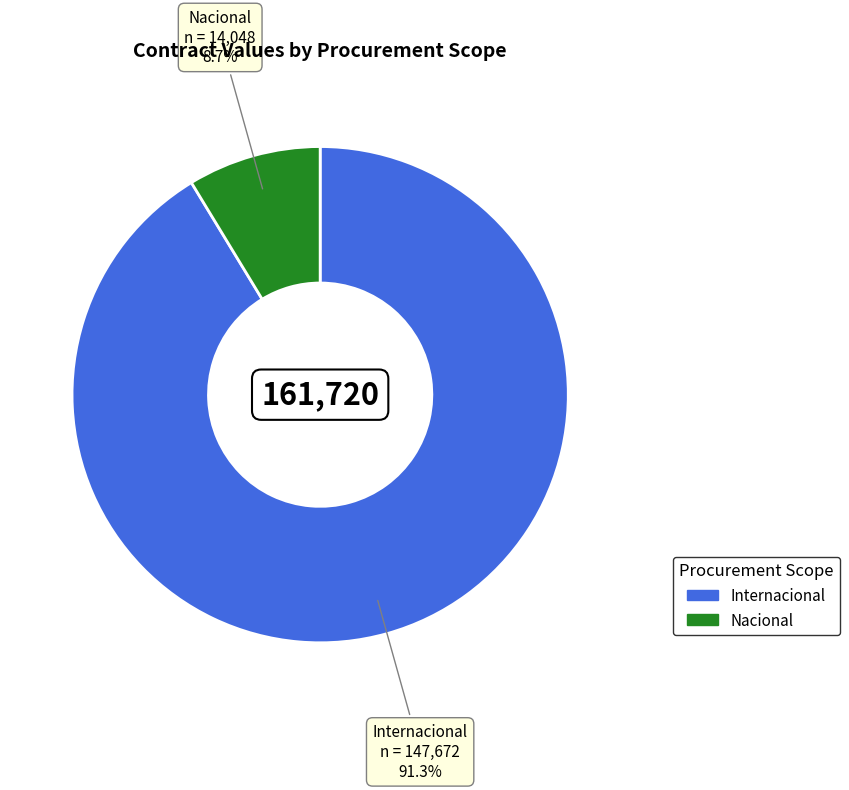

Which slice represents more than half of the pie?

Internacional